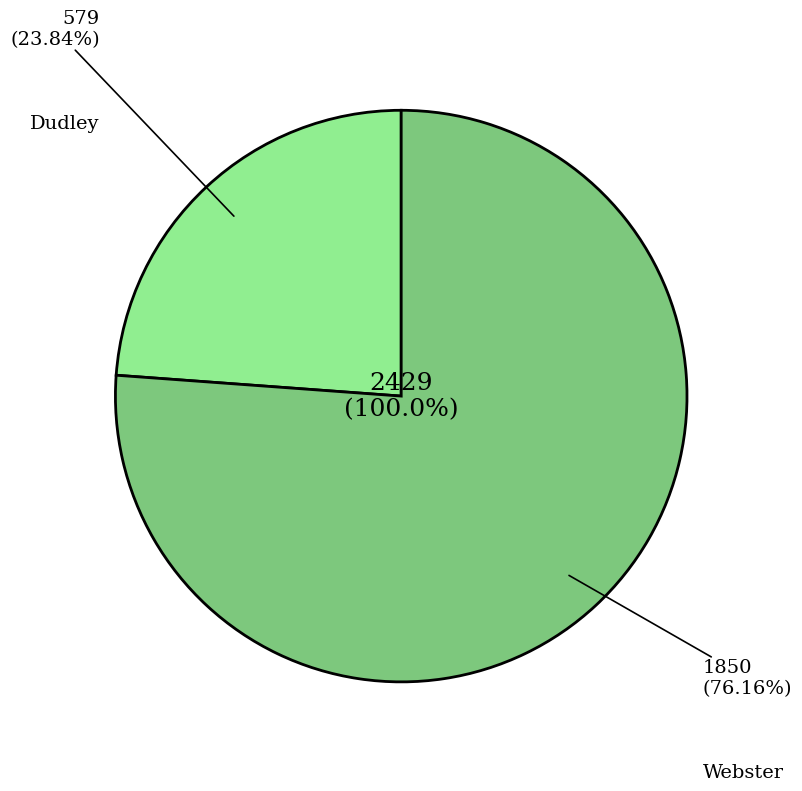

Which slice is the smallest?

Dudley